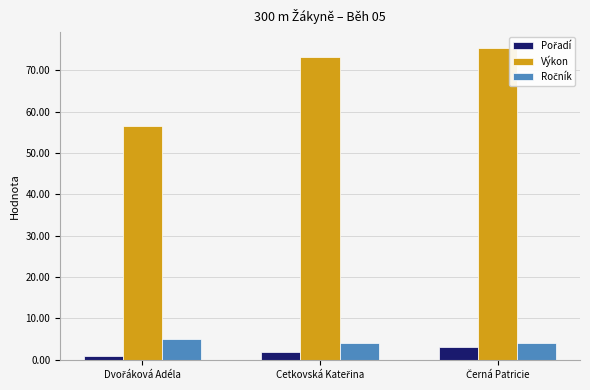

Which series has the widest spread of values?

Výkon